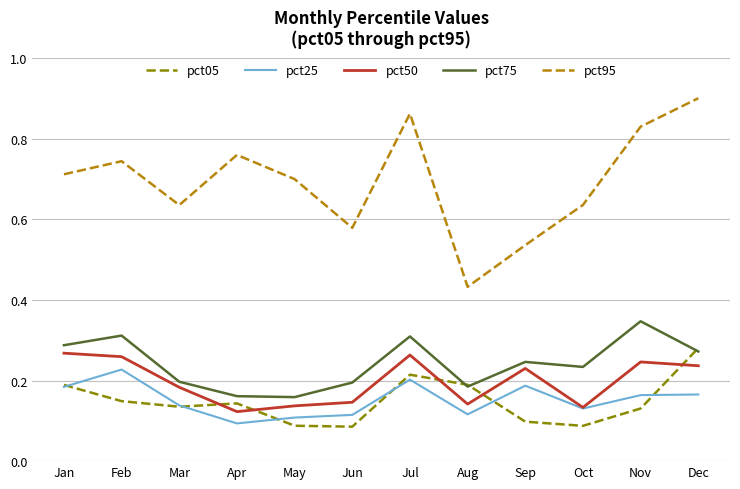

In pct50, how many points are lower than both neighbors (excluding endpoints)?

3